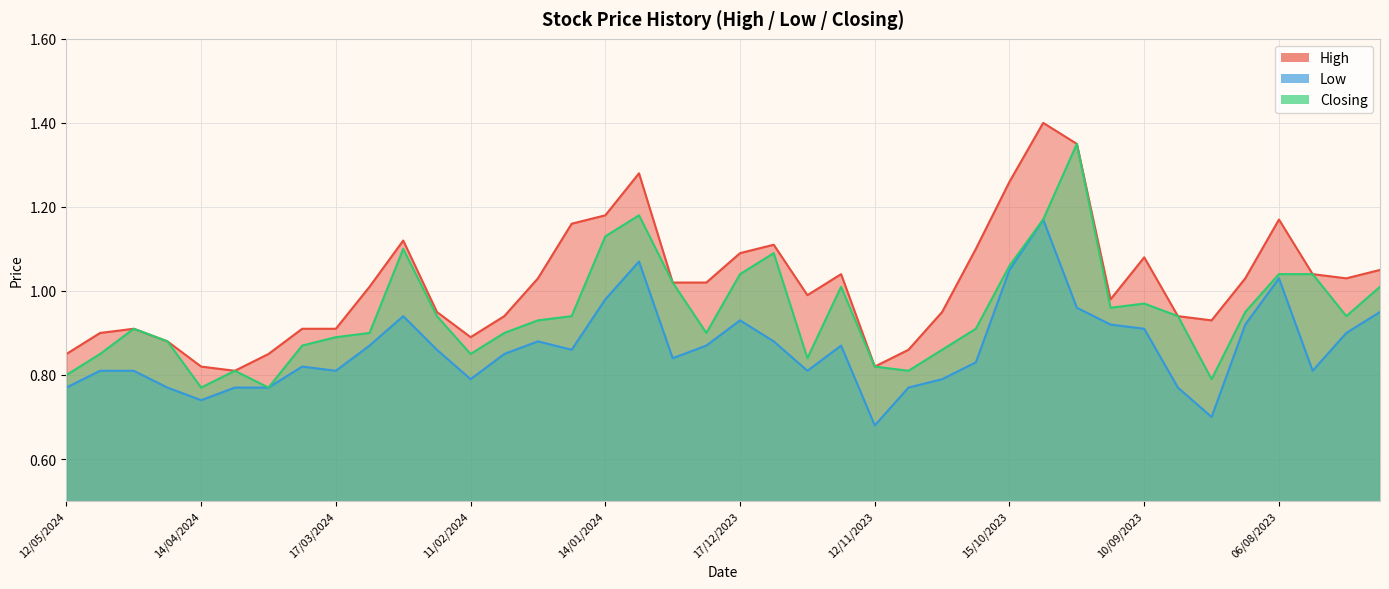

True or false: Closing and Low intersect in this chart.

False